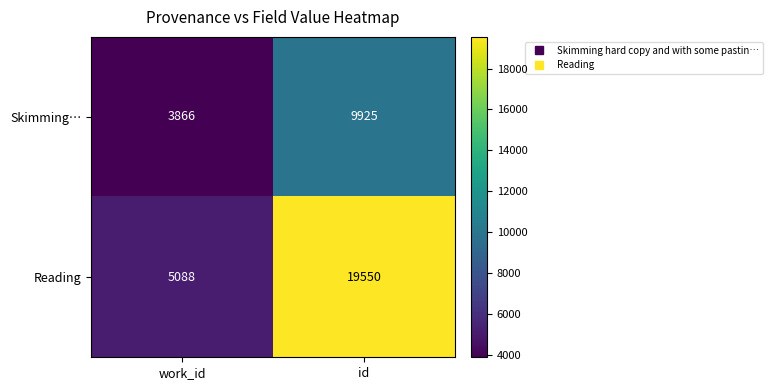

Between work_id and id, which series saw the biggest shift?

Reading